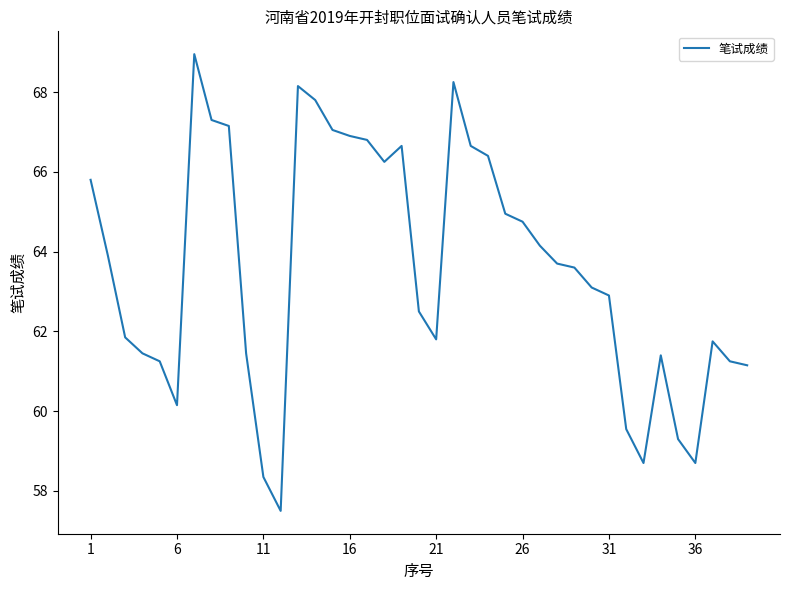

True or false: there are more than 2 points higher than both neighbors.

True